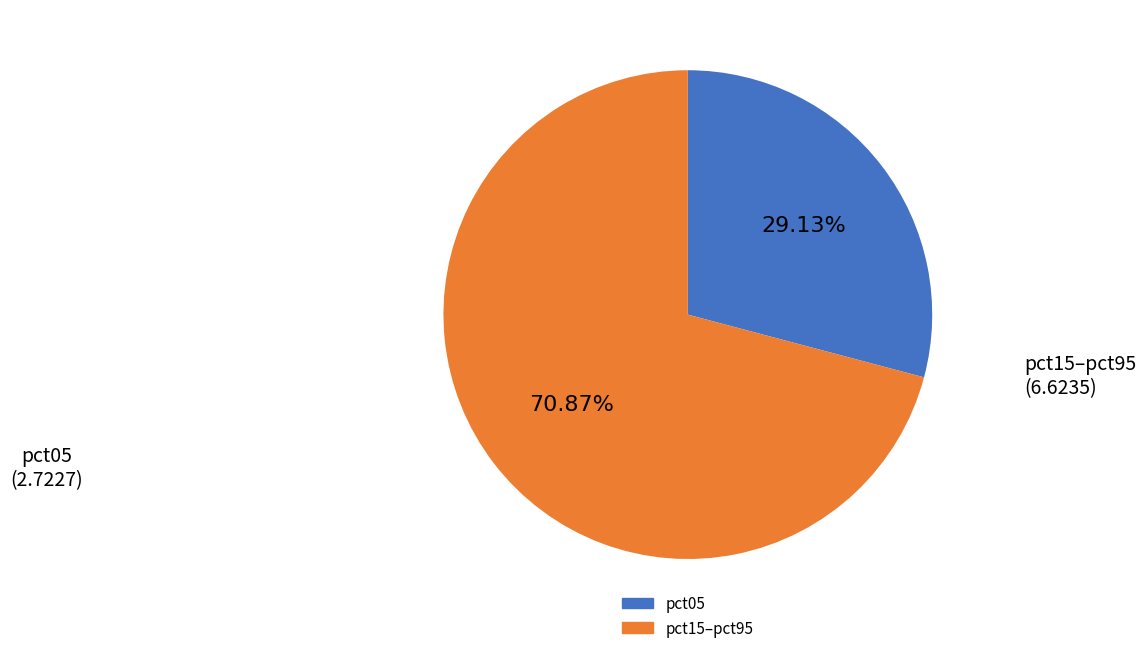

How many slices are in this pie chart?

2